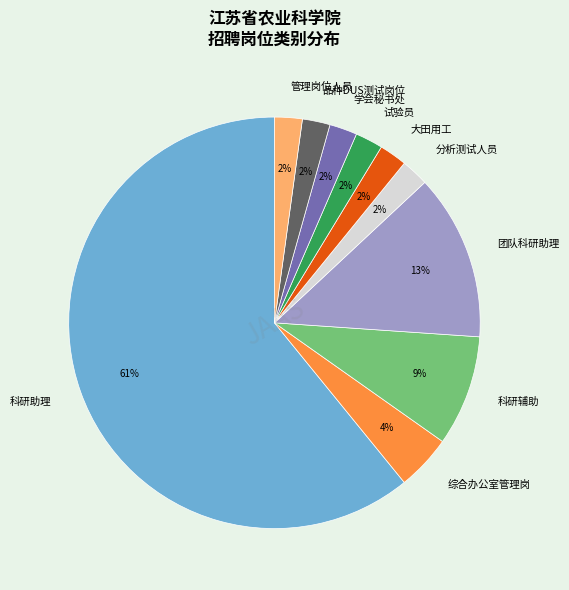

Which has a higher value, 分析测试人员 or 科研辅助?

科研辅助